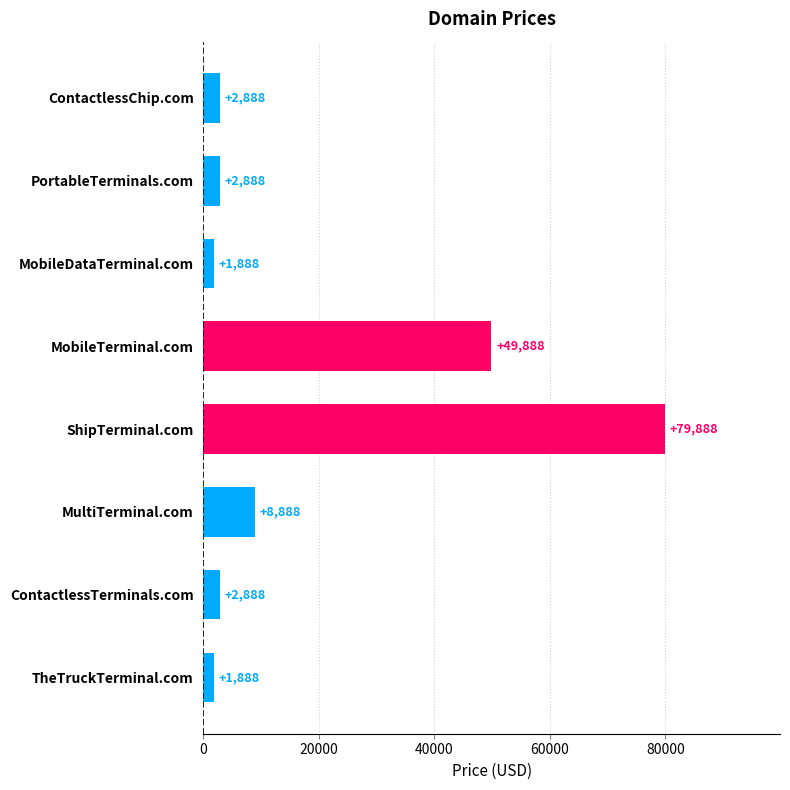

What is the smallest value displayed?

1888